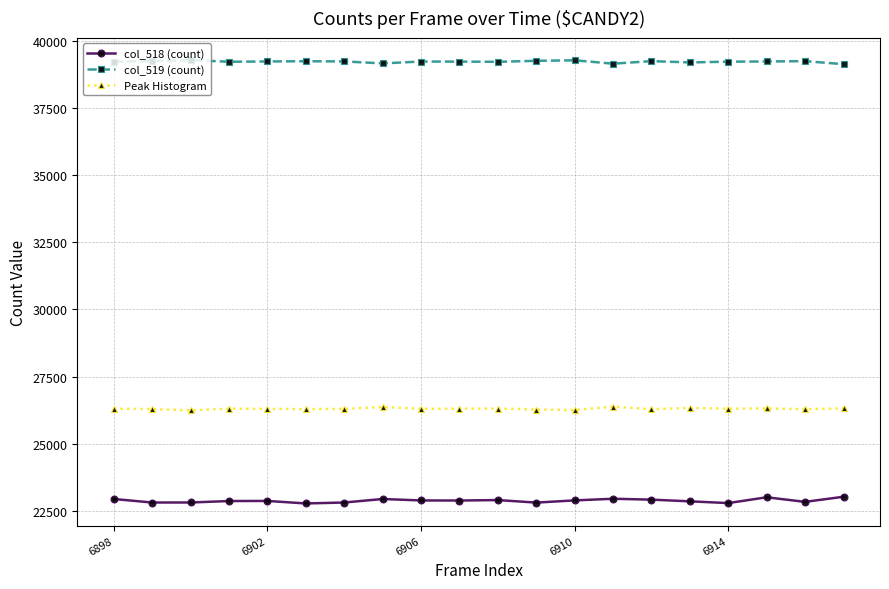

Does the chart display data point markers on the line(s)?

Yes